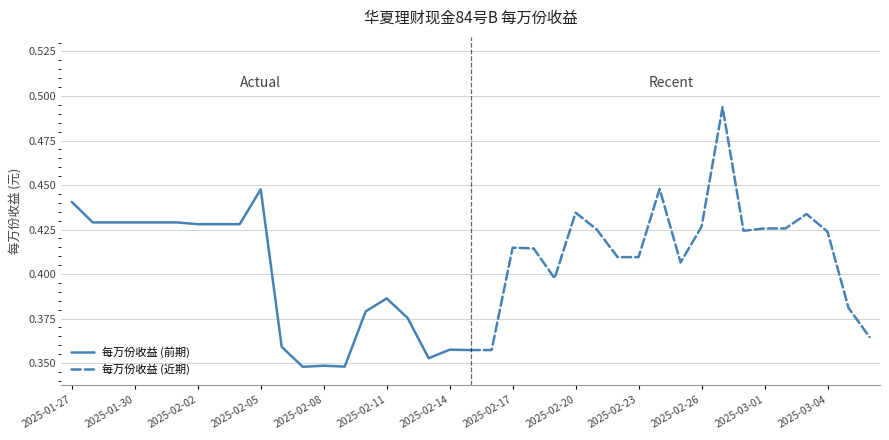

Which category has the highest value in the 每万份收益 (前期) series?

2025-02-05